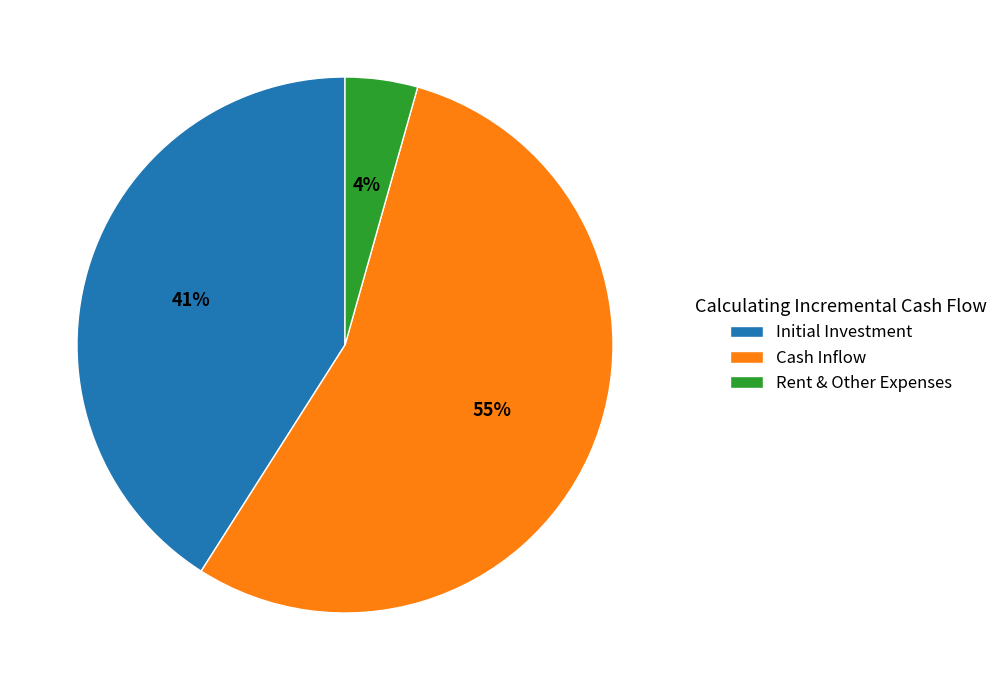

The Rent & Other Expenses slice represents 14% of the pie. True or false?

False